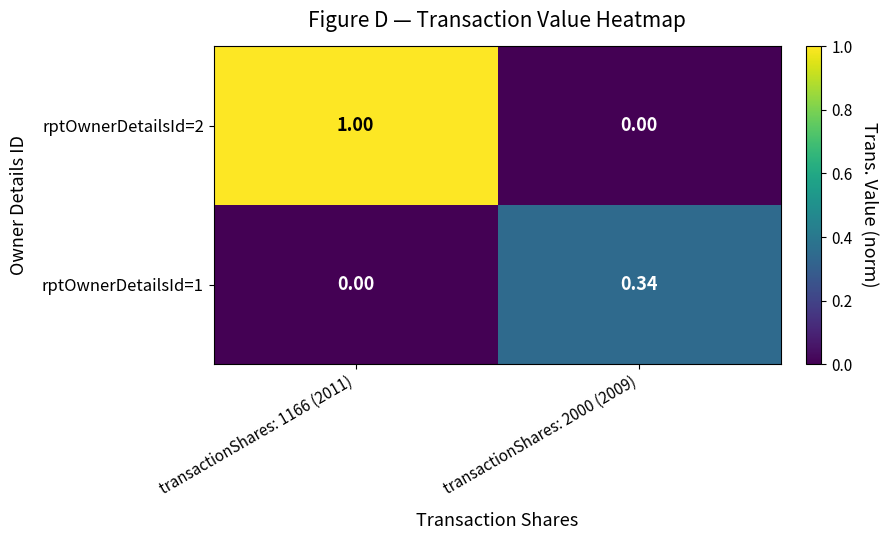

Reading left to right, extract all data points from this chart.

rptOwnerDetailsId=2: transactionShares: 1166 (2011)=1.0	transactionShares: 2000 (2009)=0.0
rptOwnerDetailsId=1: transactionShares: 1166 (2011)=0.0	transactionShares: 2000 (2009)=0.3